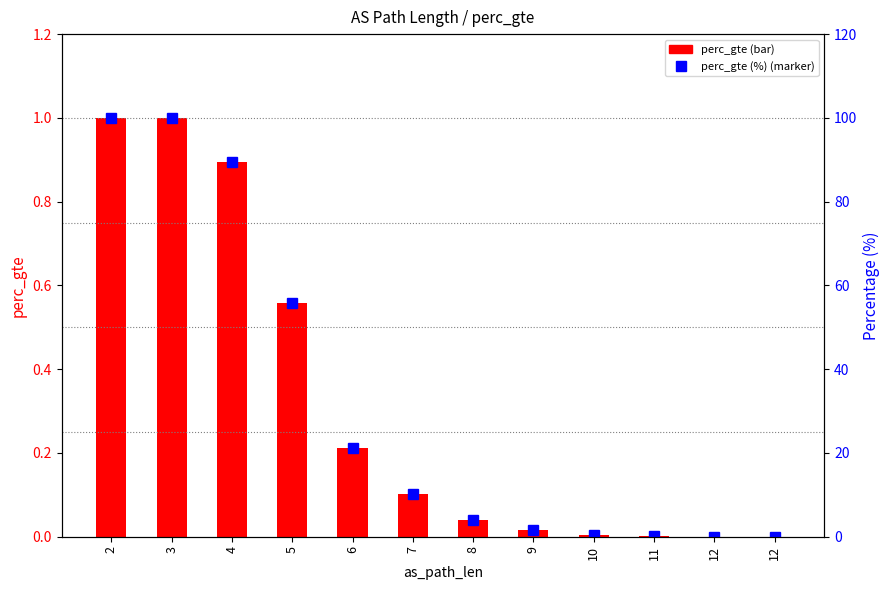

The perc_gte series shows 0.0 at 12. True or false?

True